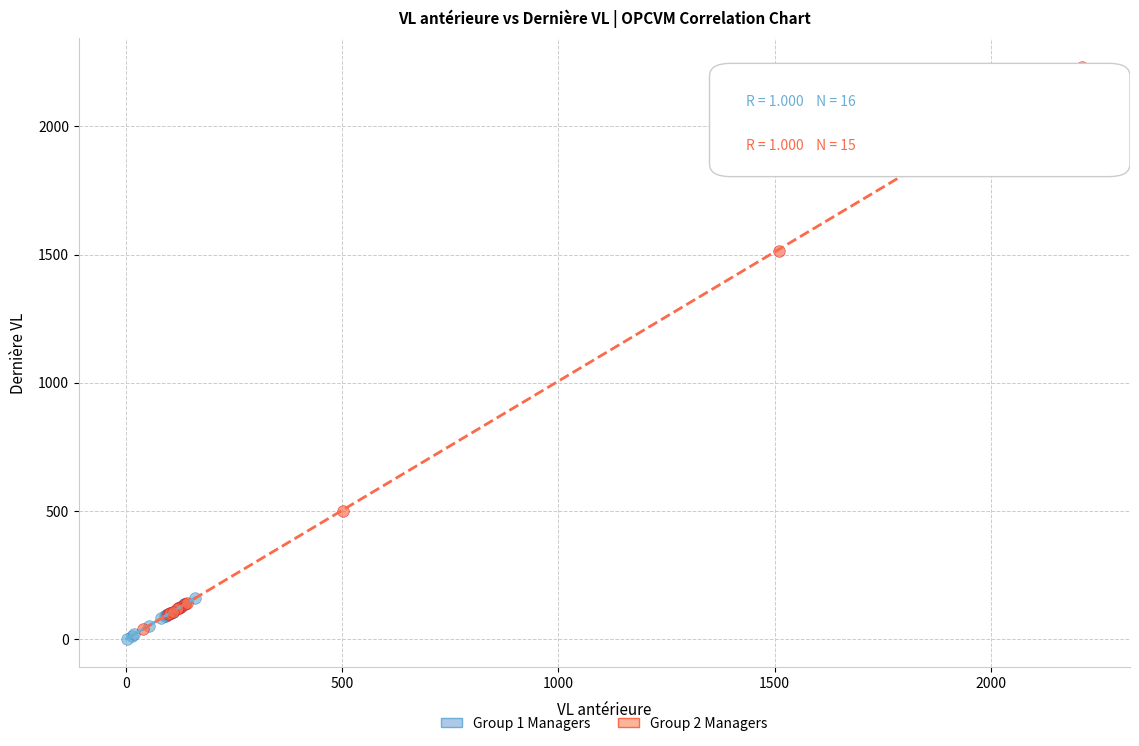

Which series reaches the maximum Y coordinate?

Group 2 Managers